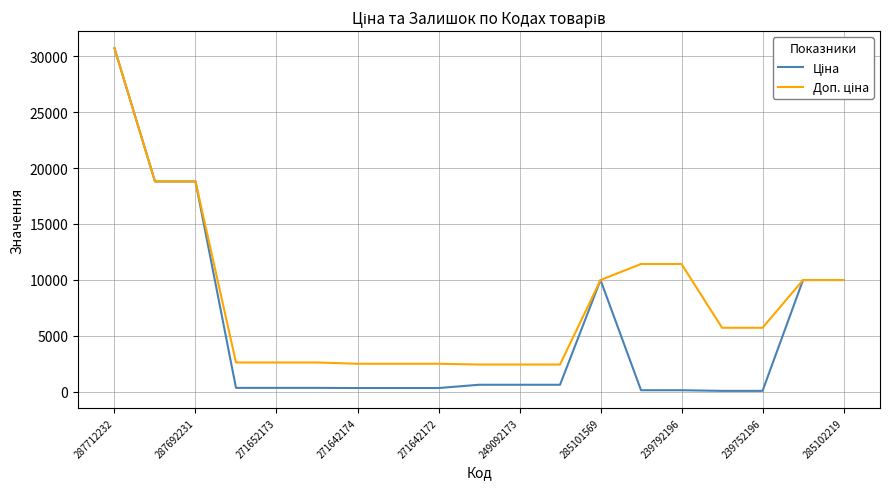

How many lines are shown in the chart?

2